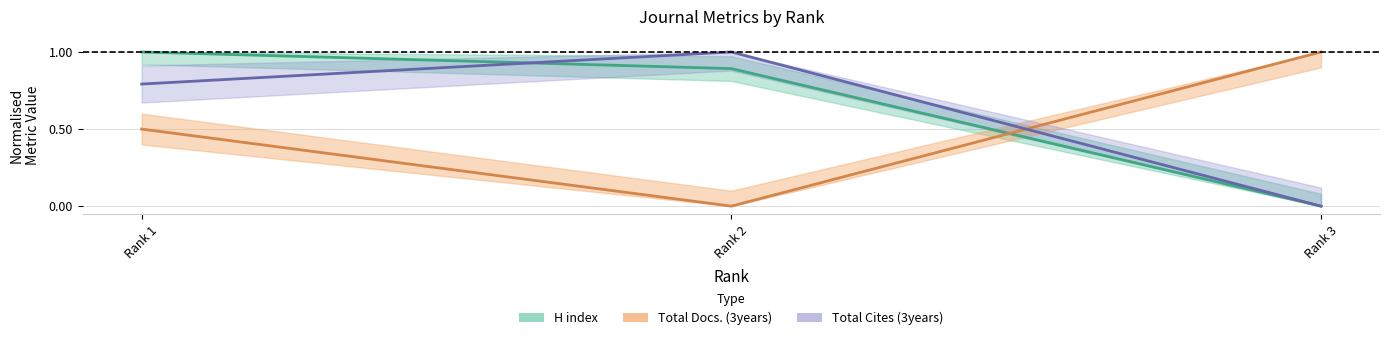

Which series has the largest range (max minus min)?

H index